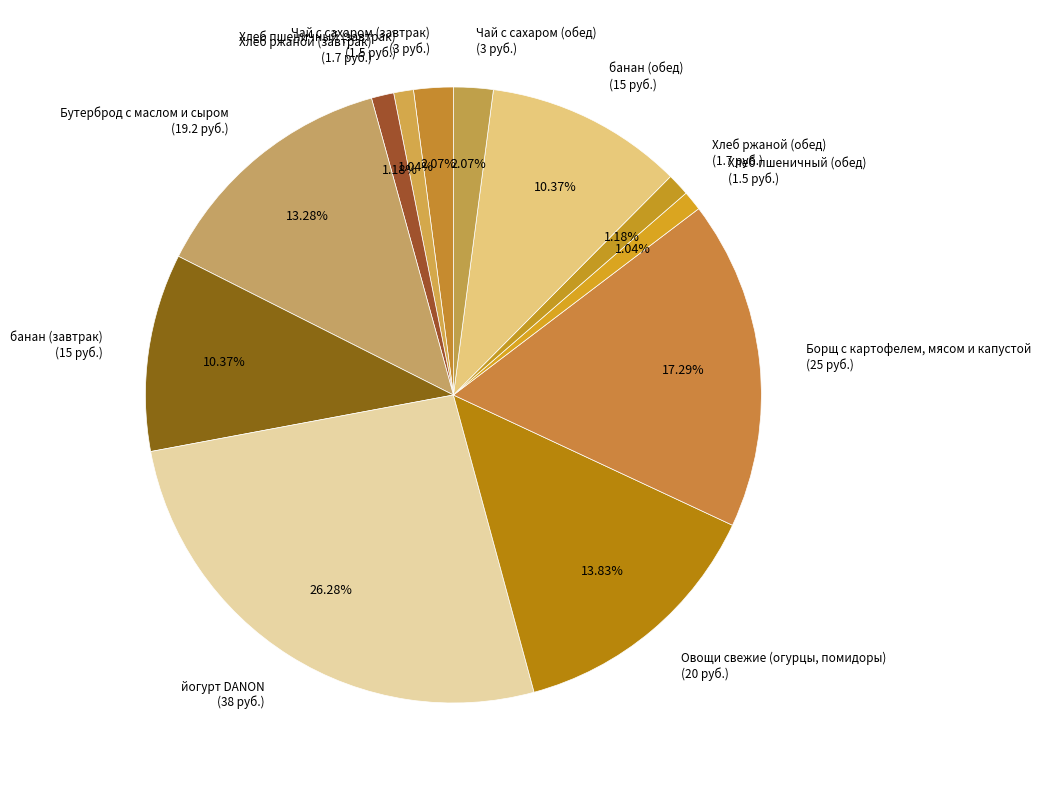

Count the number of slices in the pie.

12